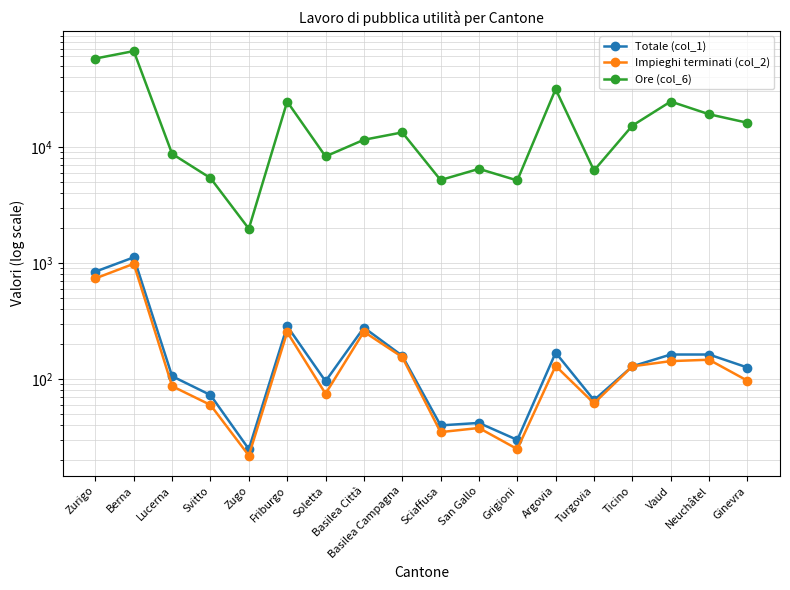

At which label is Impieghi terminati (col_2) closest to 503?

Zurigo